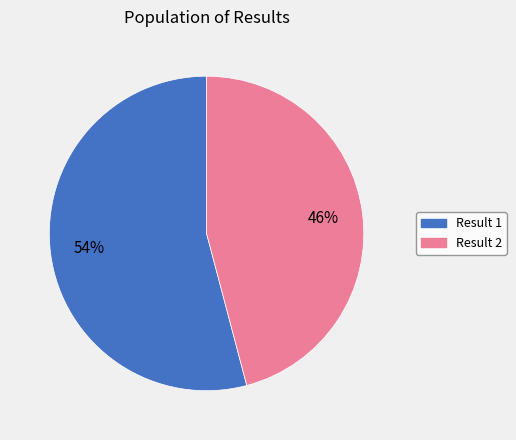

Is there a majority slice in this chart?

Yes